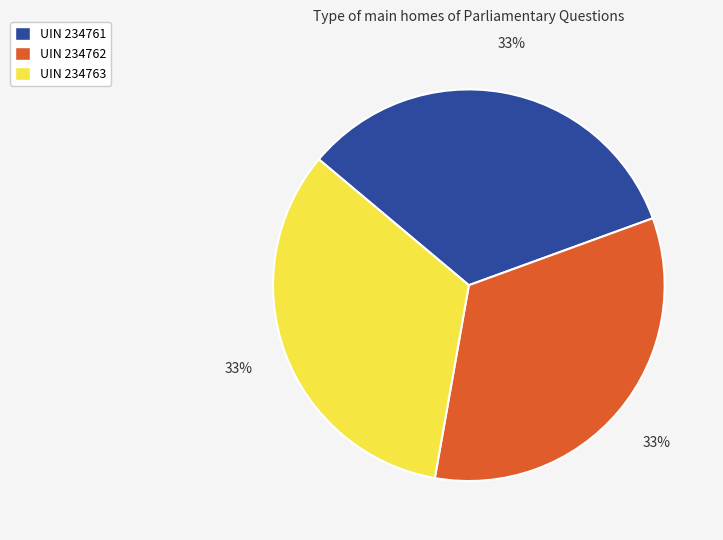

Is it true that UIN 234761 is 39% of the pie?

False